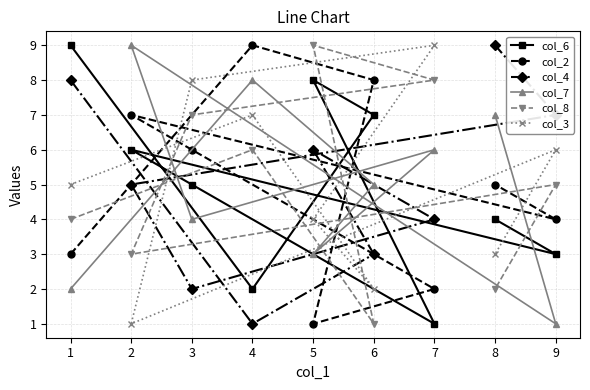

At which category is the sum across all series the highest?

4